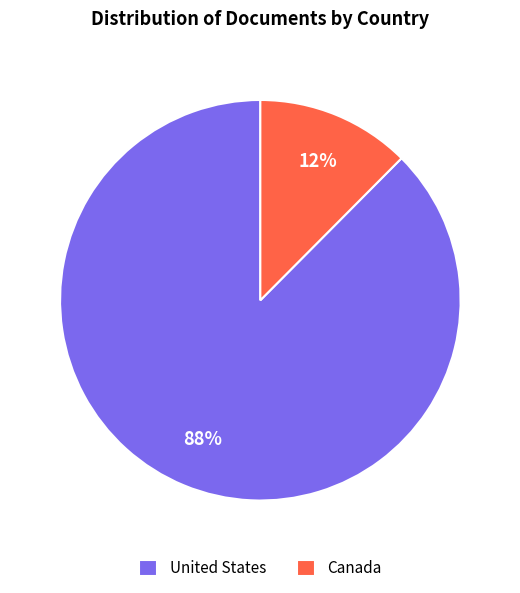

To the nearest percent, what is the combined percentage of Canada and United States?

100%